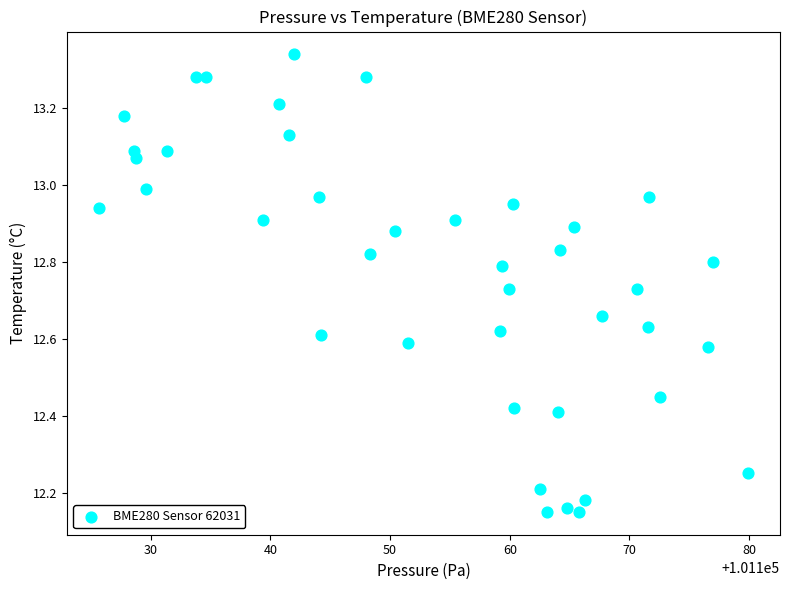

What is the range of X values (max minus min)?

54.2